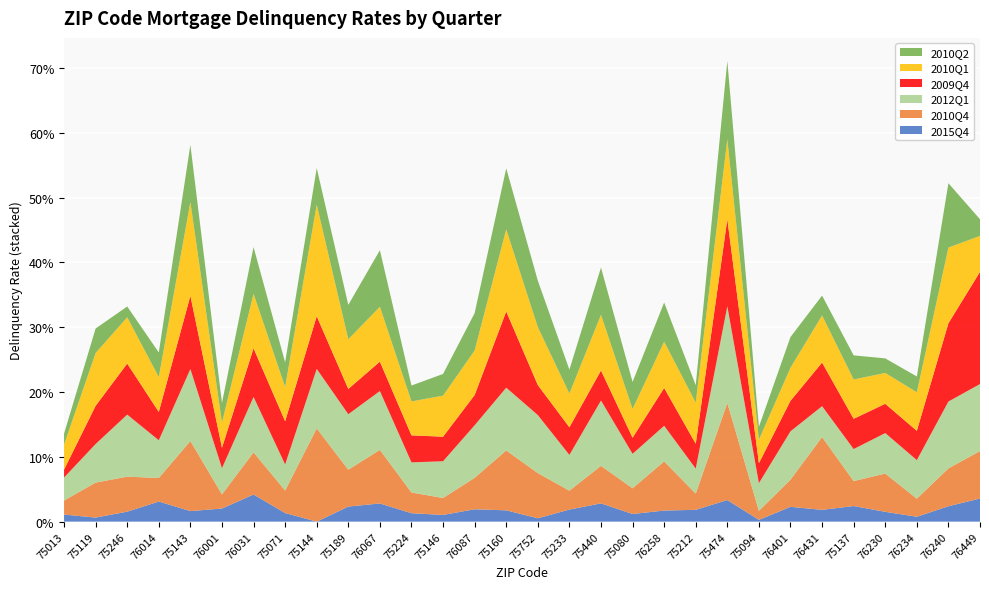

Reading right to left, list all the values displayed in this chart.

2015Q4: 0.0	0.0	0.0	0.0	0.0	0.0	0.0	0.0	0.0	0.0	0.0	0.0	0.0	0.0	0.0	0.0	0.0	0.0	0.0	0.0	0.0	0.0	0.0	0.0	0.0	0.0	0.0	0.0	0.0	0.0
2010Q4: 0.1	0.1	0.0	0.1	0.0	0.1	0.0	0.0	0.1	0.0	0.1	0.0	0.1	0.0	0.1	0.1	0.0	0.0	0.0	0.1	0.1	0.1	0.0	0.1	0.0	0.1	0.0	0.1	0.1	0.0
2012Q1: 0.1	0.1	0.1	0.1	0.0	0.0	0.1	0.0	0.1	0.0	0.1	0.1	0.1	0.1	0.1	0.1	0.1	0.1	0.0	0.1	0.1	0.1	0.0	0.1	0.0	0.1	0.1	0.1	0.1	0.0
2009Q4: 0.2	0.1	0.0	0.0	0.0	0.1	0.0	0.0	0.1	0.0	0.1	0.0	0.0	0.0	0.0	0.1	0.0	0.0	0.0	0.0	0.0	0.1	0.1	0.1	0.0	0.1	0.0	0.1	0.1	0.0
2010Q1: 0.1	0.1	0.1	0.0	0.1	0.1	0.1	0.0	0.1	0.1	0.1	0.0	0.1	0.1	0.1	0.1	0.1	0.1	0.1	0.1	0.1	0.2	0.1	0.1	0.0	0.1	0.1	0.1	0.1	0.0
2010Q2: 0.0	0.1	0.0	0.0	0.0	0.0	0.0	0.0	0.1	0.0	0.1	0.0	0.1	0.0	0.1	0.1	0.1	0.0	0.0	0.1	0.1	0.1	0.0	0.1	0.0	0.1	0.0	0.0	0.0	0.0